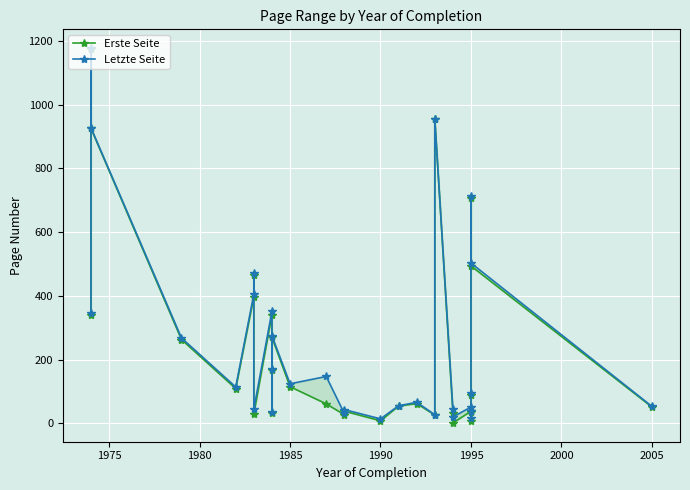

How many interior local valleys does the Letzte Seite series have?

9